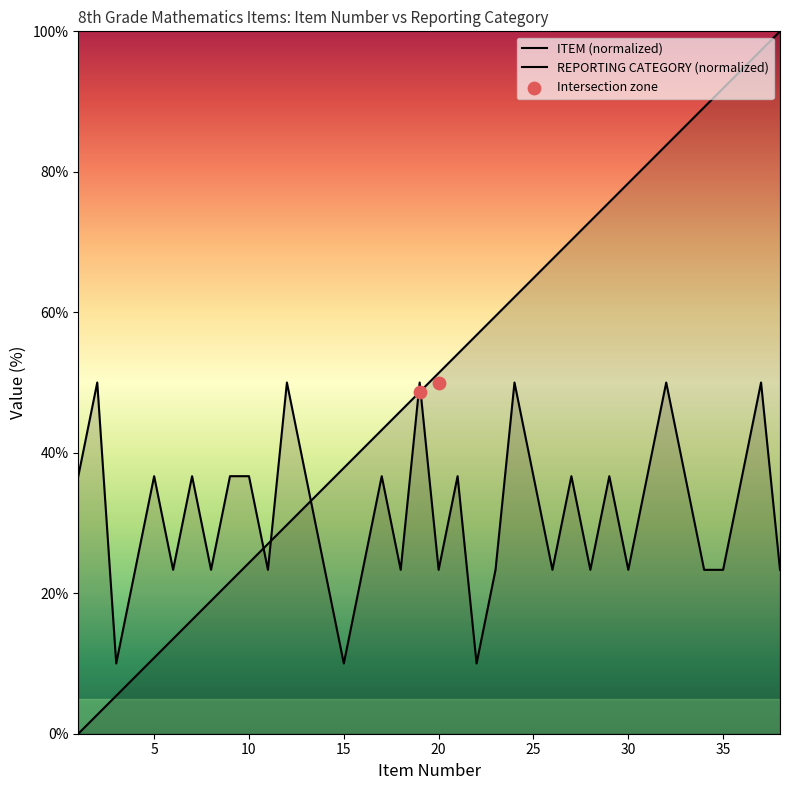

What is the total value across all series at 19?

98.6